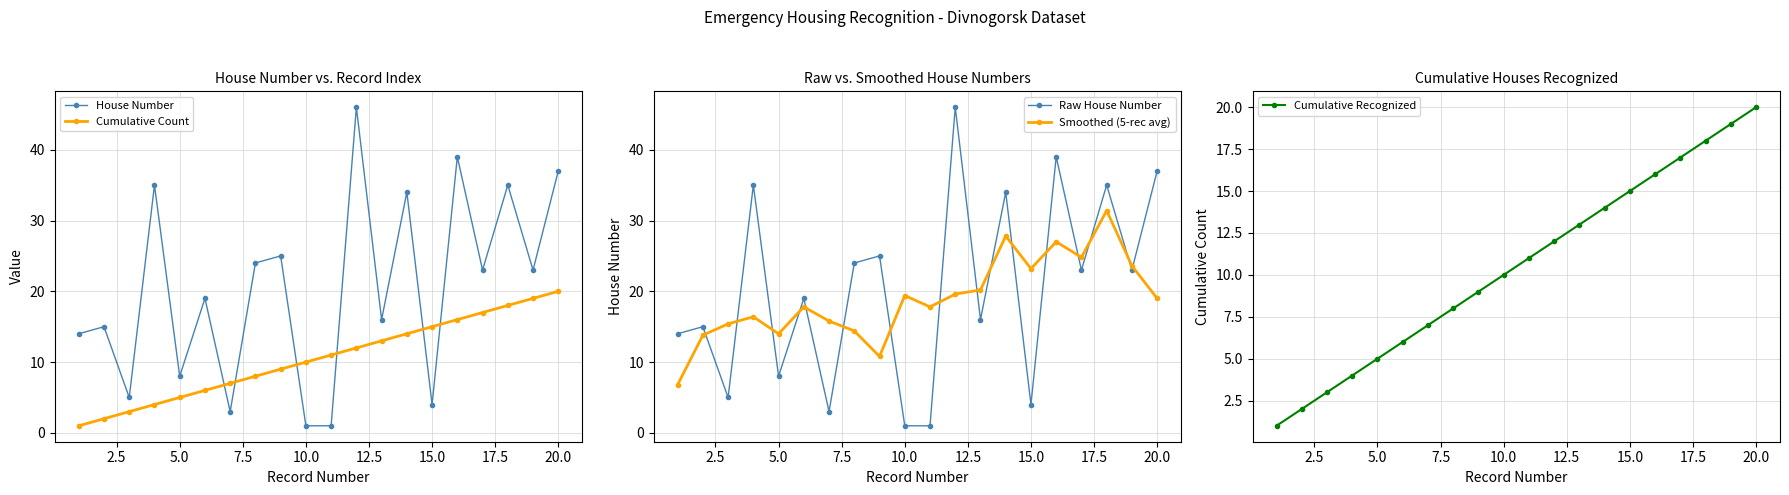

After their last crossing, which series has the higher values: Raw House Number or Smoothed (5-rec avg)?

Raw House Number